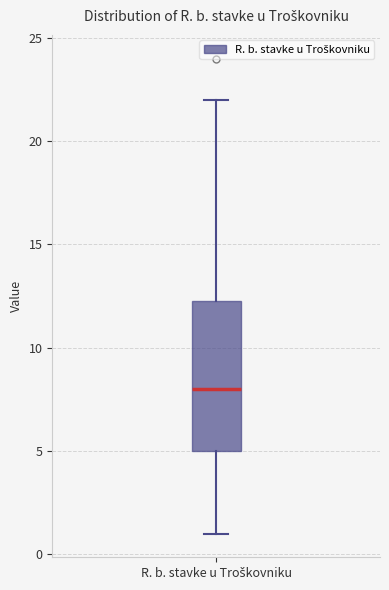

Read this box plot against the y-axis: the position of the median line, the range covered by the box, and the ends of both whiskers. The values are not printed on the chart, so give them approximately, as read against the axis.

median 8.0, box 5.0 to 12.5, whiskers 1.0 to 22.0